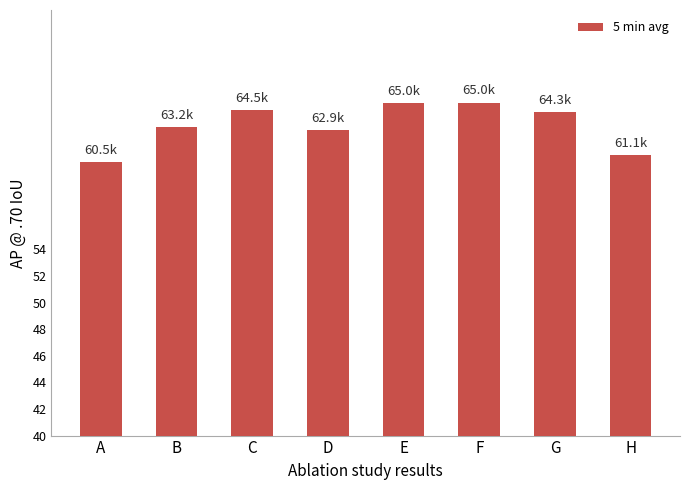

Where is the data nearest to the value 62793?

D